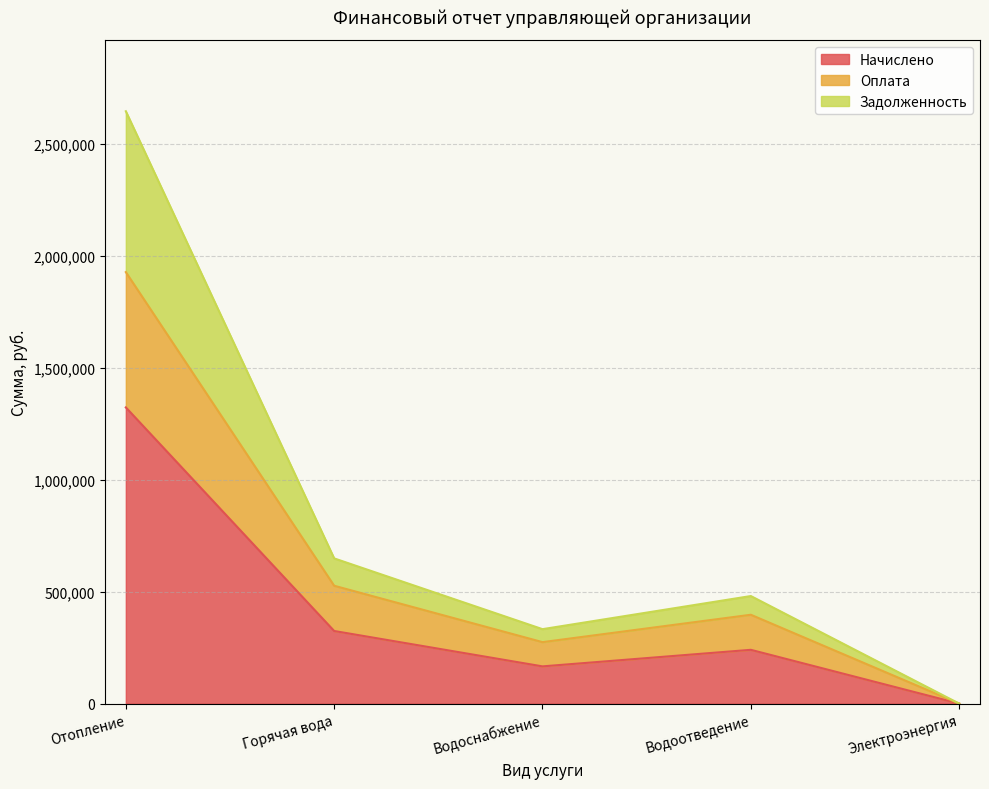

True or false: Начислено has more than 2 points higher than both neighbors.

False